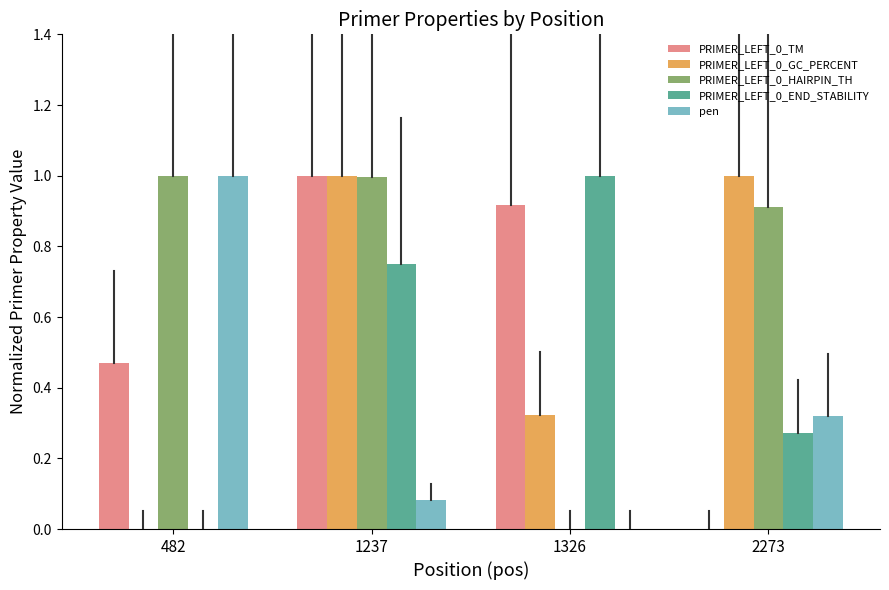

The value of PRIMER_LEFT_0_GC_PERCENT at 1326 is 0.5. True or false?

False